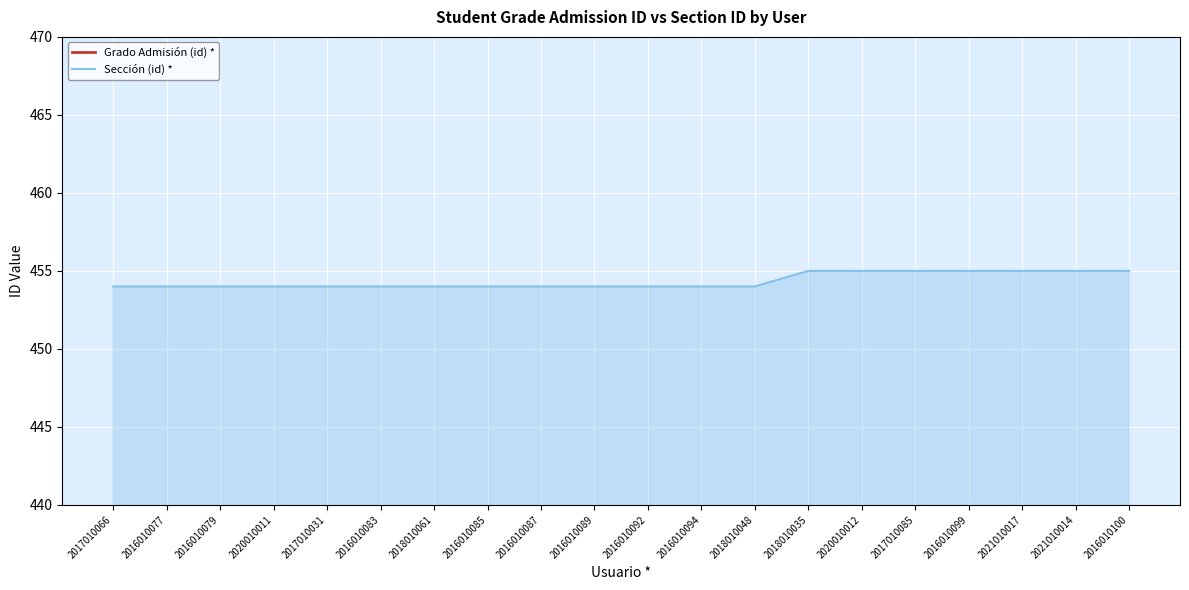

What is the spread (max minus min) of values at 2016010087?

68